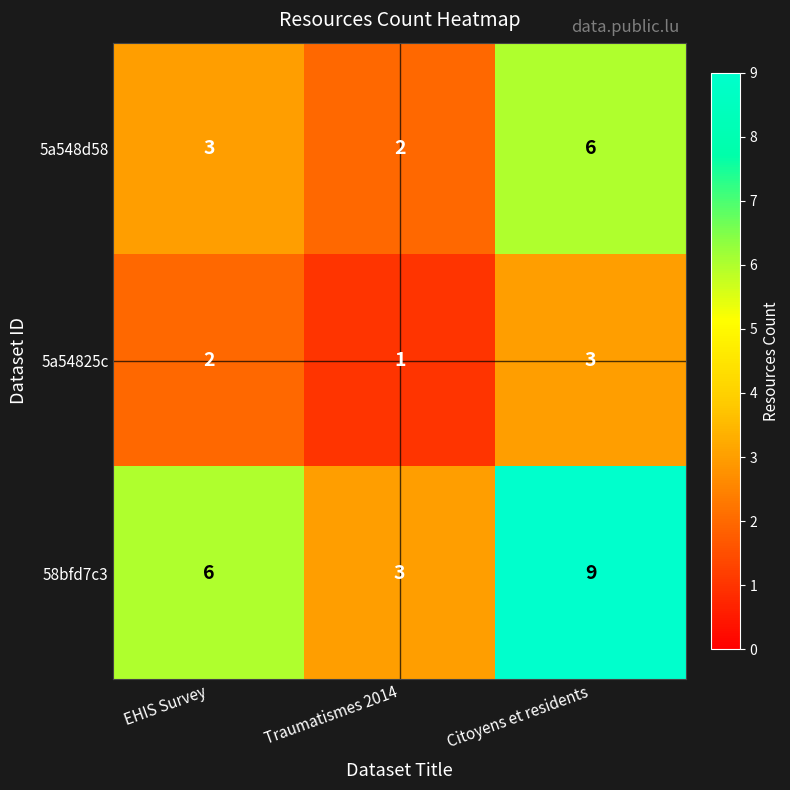

Count the number of data series in this chart.

3